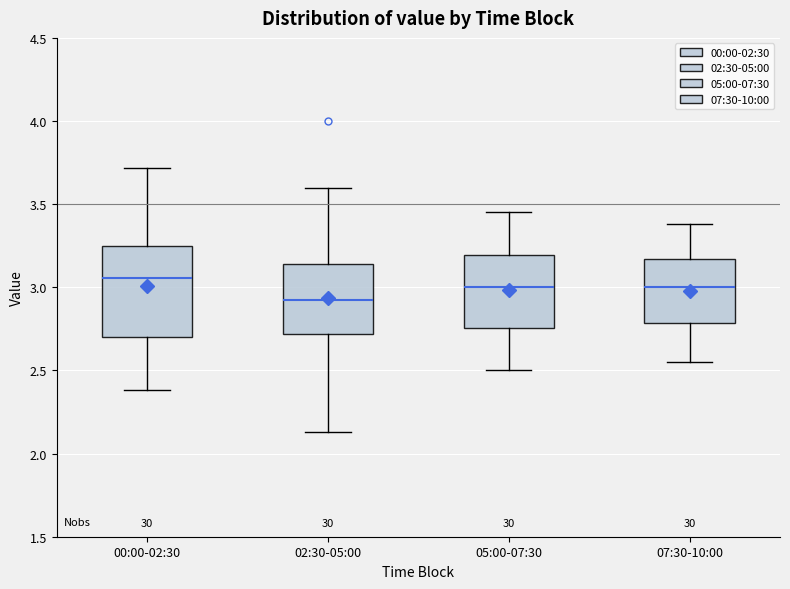

Reading left to right, transcribe this box plot: for each box, give where its median line is, the range the box spans, and where its two whiskers end, as read against the y-axis. The values are not printed on the chart, so give them approximately, as read against the axis.

00:00-02:30: median 3.05, box 2.70 to 3.25, whiskers 2.40 to 3.70
02:30-05:00: median 2.95, box 2.70 to 3.15, whiskers 2.15 to 3.60
05:00-07:30: median 3.00, box 2.75 to 3.20, whiskers 2.50 to 3.45
07:30-10:00: median 3.00, box 2.80 to 3.15, whiskers 2.55 to 3.40